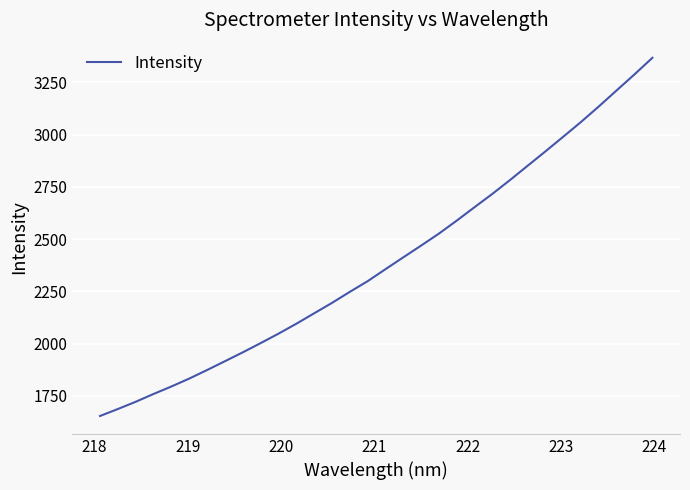

What is the difference between the maximum and minimum values?

1713.1